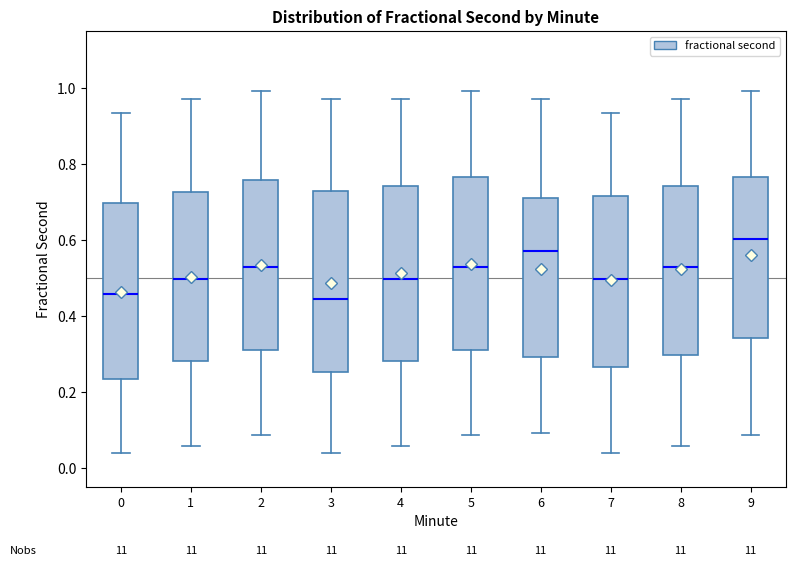

Reading left to right, read every box against the y-axis: the position of its median line, the range the box covers, and the ends of its whiskers. The values are not printed on the chart, so give them approximately, as read against the axis.

0: median 0.46, box 0.24 to 0.70, whiskers 0.04 to 0.94
1: median 0.50, box 0.28 to 0.72, whiskers 0.06 to 0.98
2: median 0.52, box 0.32 to 0.76, whiskers 0.08 to 1.00
3: median 0.44, box 0.26 to 0.72, whiskers 0.04 to 0.98
4: median 0.50, box 0.28 to 0.74, whiskers 0.06 to 0.98
5: median 0.52, box 0.32 to 0.76, whiskers 0.08 to 1.00
6: median 0.58, box 0.30 to 0.70, whiskers 0.10 to 0.98
7: median 0.50, box 0.26 to 0.72, whiskers 0.04 to 0.94
8: median 0.52, box 0.30 to 0.74, whiskers 0.06 to 0.98
9: median 0.60, box 0.34 to 0.76, whiskers 0.08 to 1.00